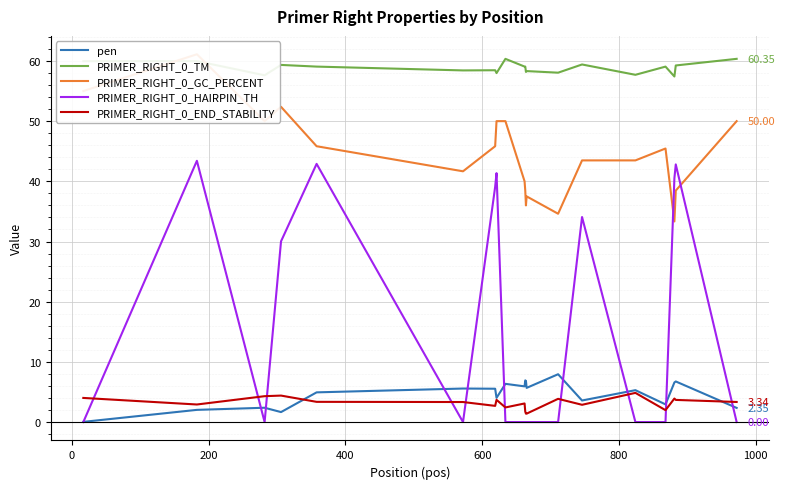

How many data points in PRIMER_RIGHT_0_TM are less than 59?

9